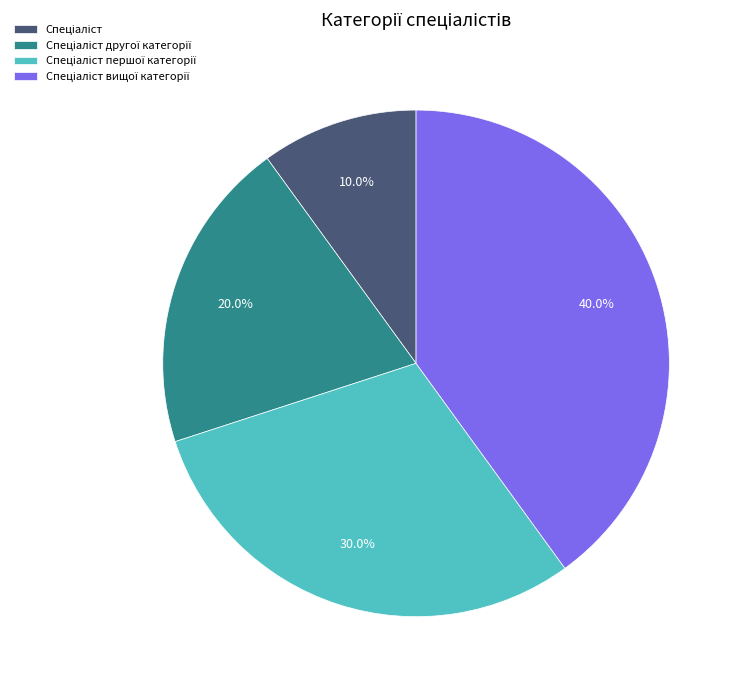

Does any single category account for the majority?

No